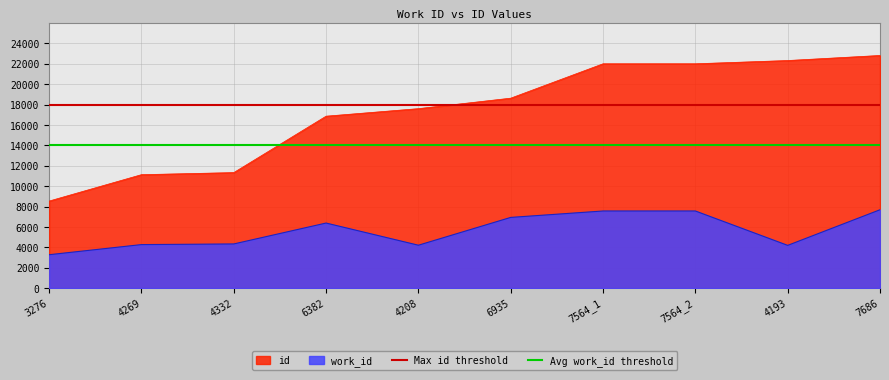

Is the value of id at 6382 greater than the value of work_id at 4193?

Yes